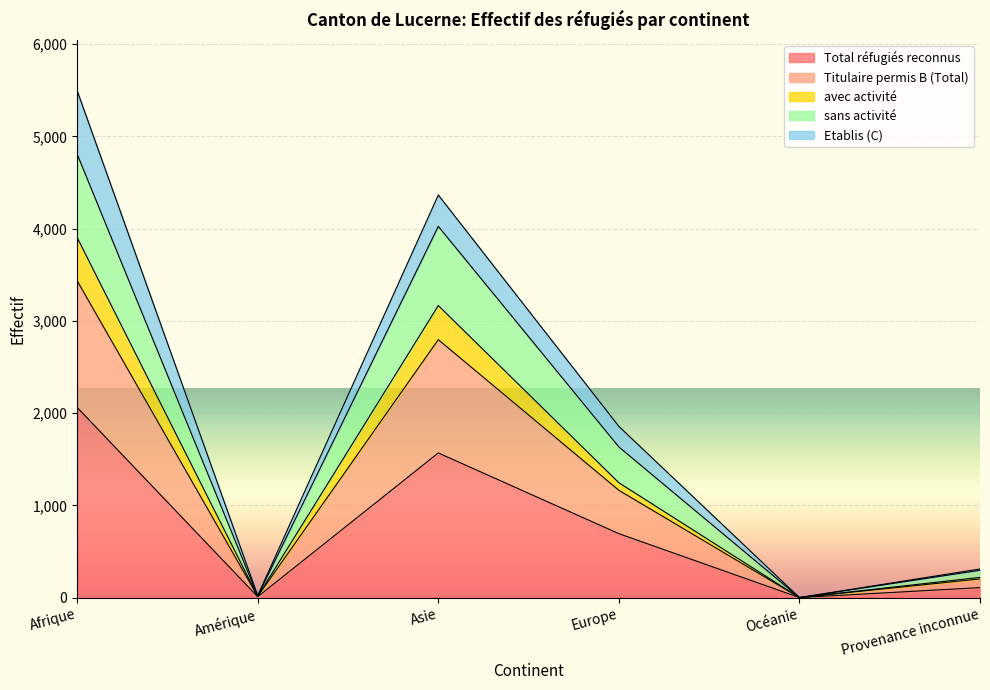

Which category has the highest value in the Total réfugiés reconnus series?

Afrique